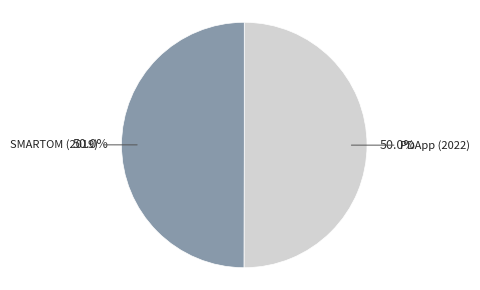

What is the ratio of the value at PDApp (2022) to the value at SMARTOM (2019)?

1.0